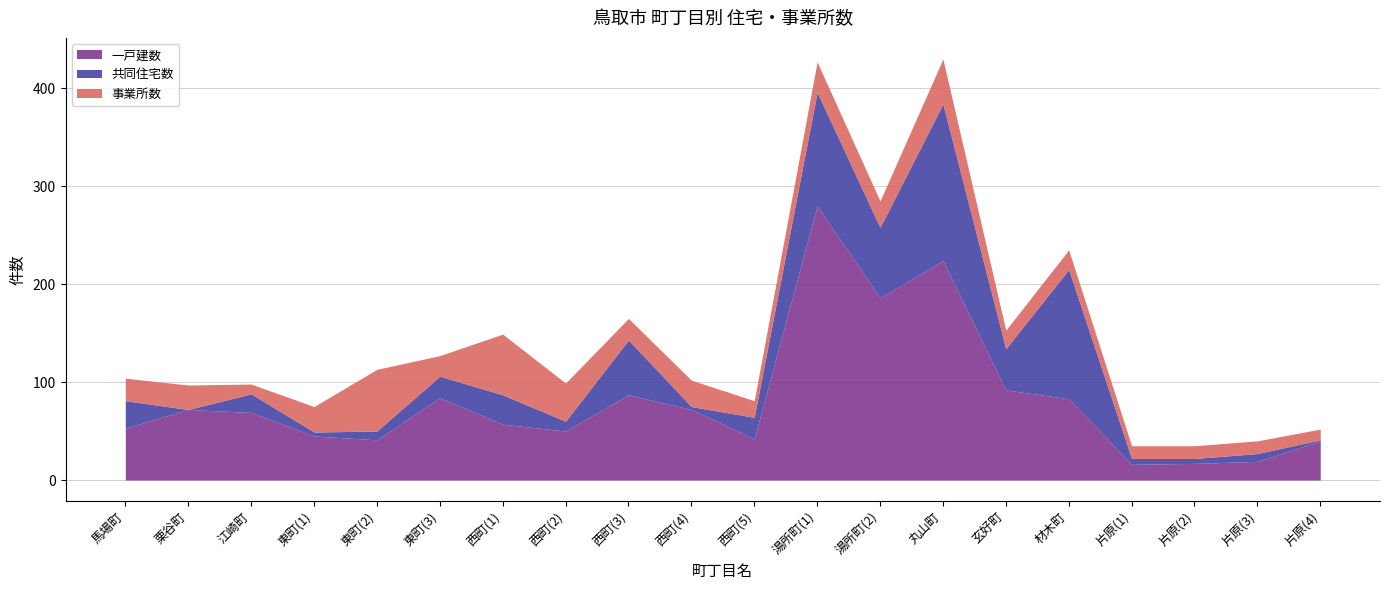

Between 西町(4) and 片原(3), which is larger?

西町(4)